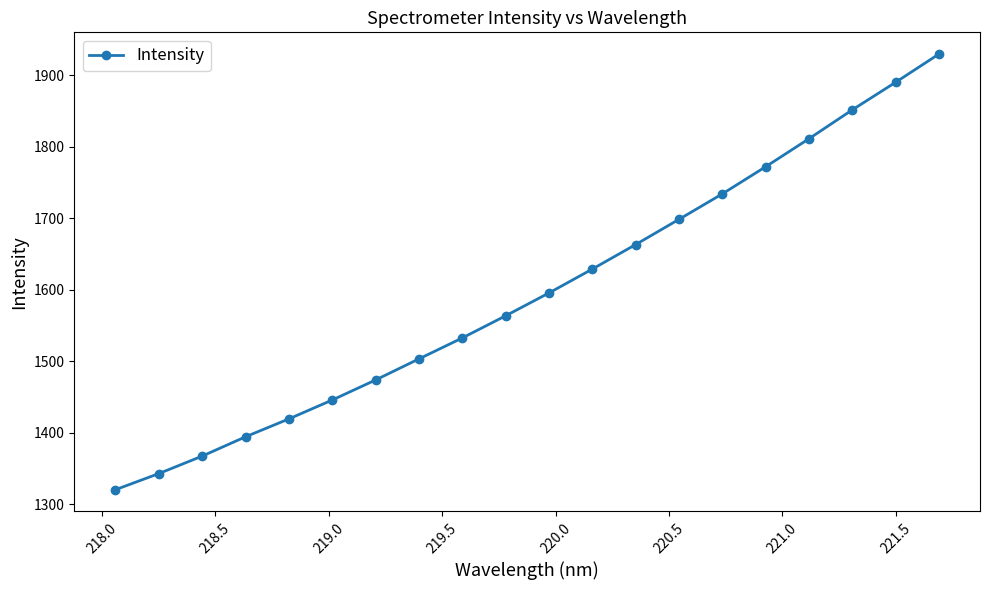

What is the difference between the second highest and second lowest values?

547.2